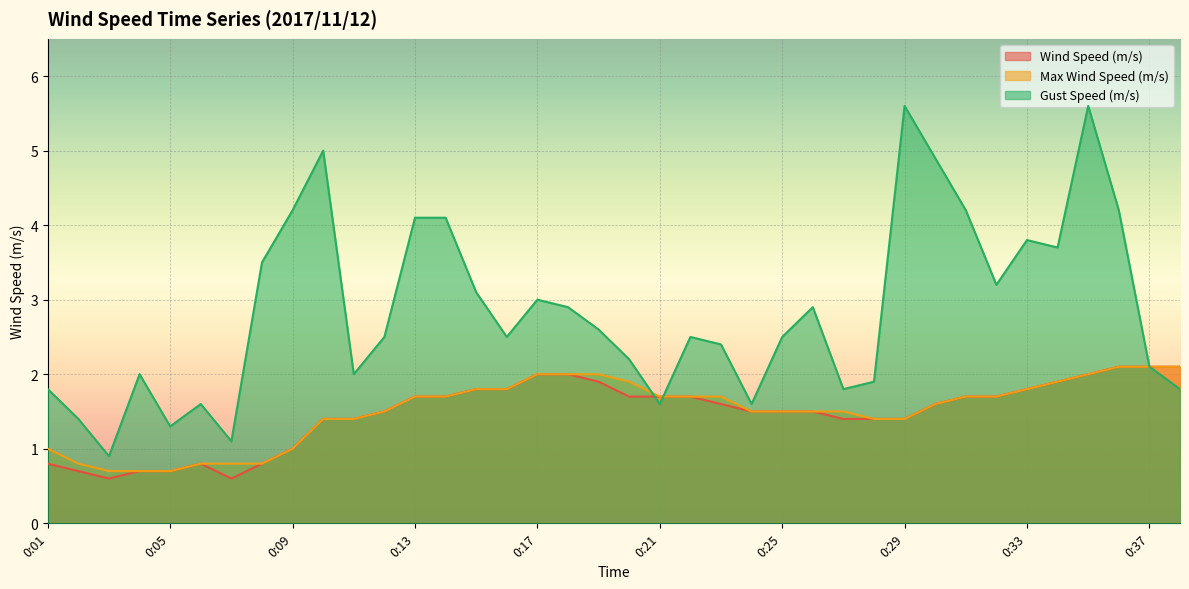

Does the chart display data point markers on the line(s)?

No